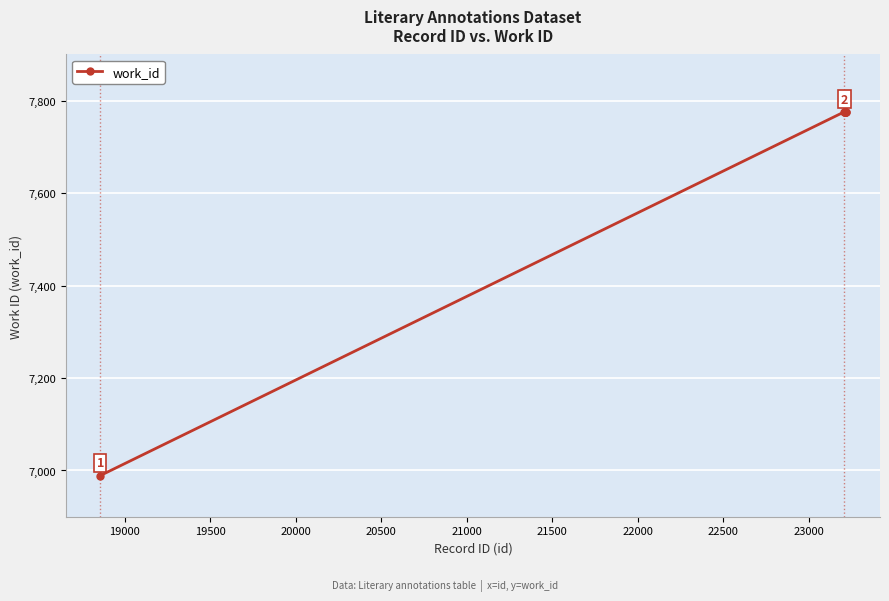

What is the value of the 8th point from the left?

7776